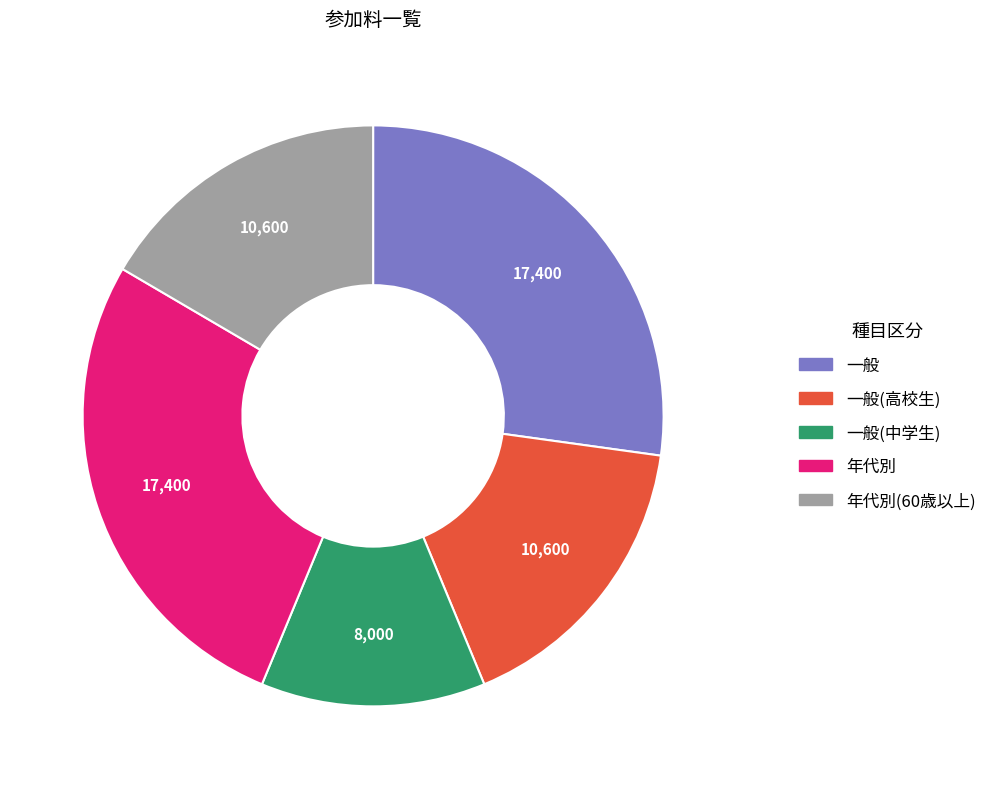

Does any single category account for the majority?

No